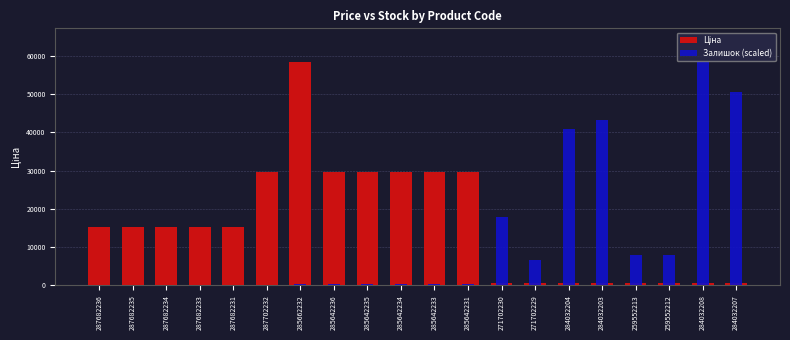

Reading left to right, extract all data points from this chart.

Ціна: 287682236=15120.0	287682235=15120.0	287682234=15120.0	287682233=15120.0	287682231=15120.0	287702232=29747.2	285662232=58426.5	285642236=29491.5	285642235=29491.5	285642234=29491.5	285642233=29491.5	285642231=29491.5	271702230=589.9	271702229=589.9	284032204=539.0	284032203=539.0	259552213=693.7	259552212=693.7	284032208=539.0	284032207=539.0
Залишок (scaled): 287682236=0.0	287682235=0.0	287682234=0.0	287682233=0.0	287682231=0.0	287702232=0.0	285662232=338.1	285642236=289.8	285642235=314.0	285642234=241.5	285642233=217.4	285642231=265.7	271702230=17752.6	271702229=6569.7	284032204=40963.8	284032203=43137.6	259552213=7970.5	259552212=8043.0	284032208=58426.5	284032207=50625.1